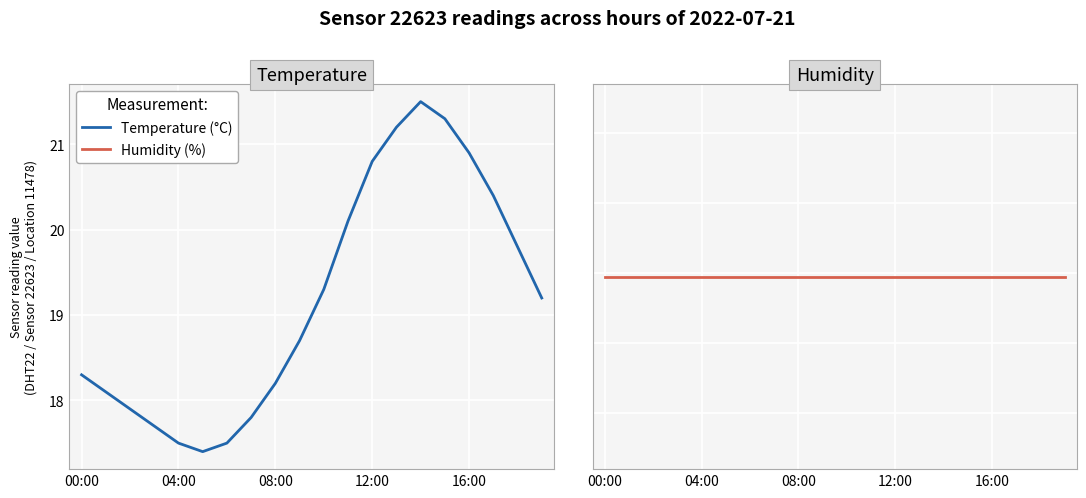

At which category does temperature reach its first local valley?

5